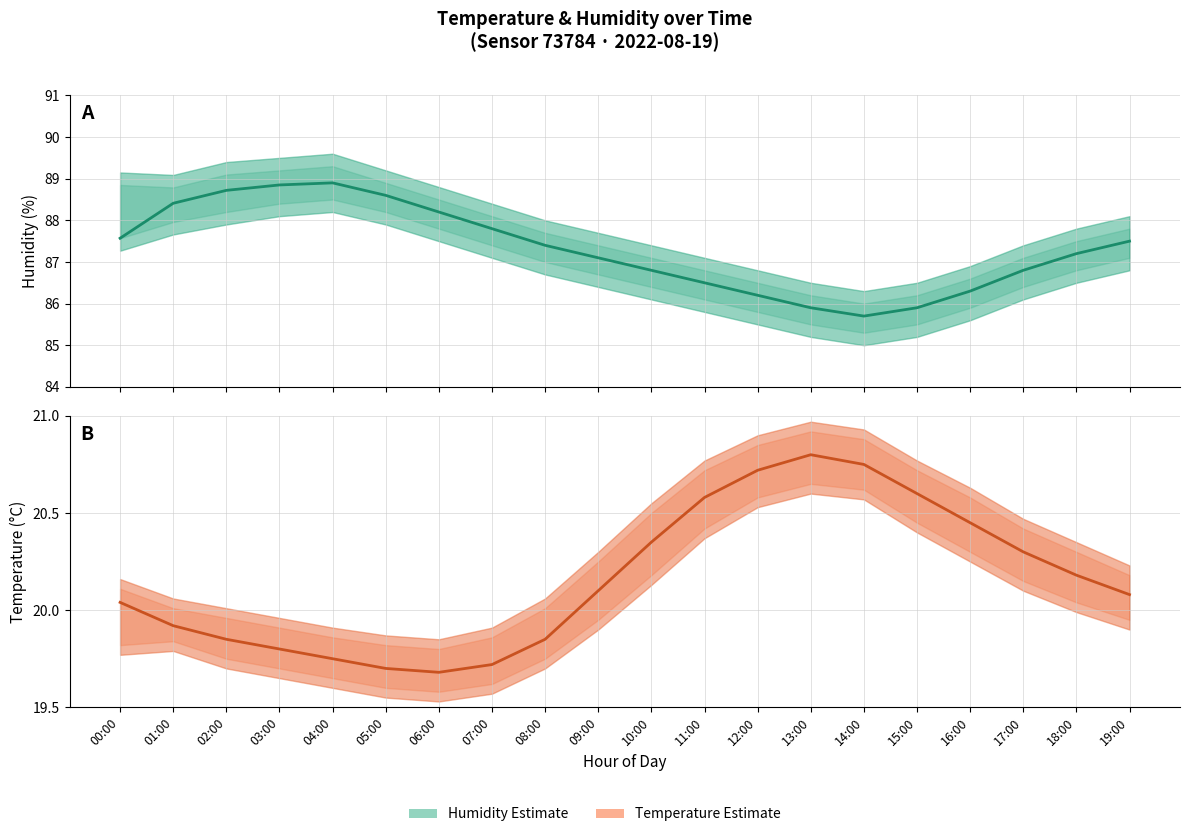

What is the value of the Temperature point at the 16th from the left?

20.6